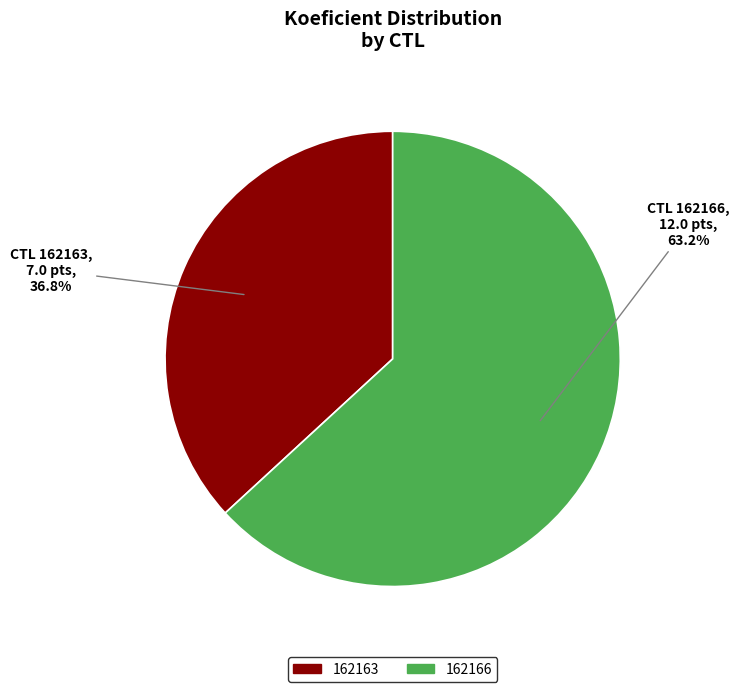

Is it true that 162163 is 37% of the pie?

True